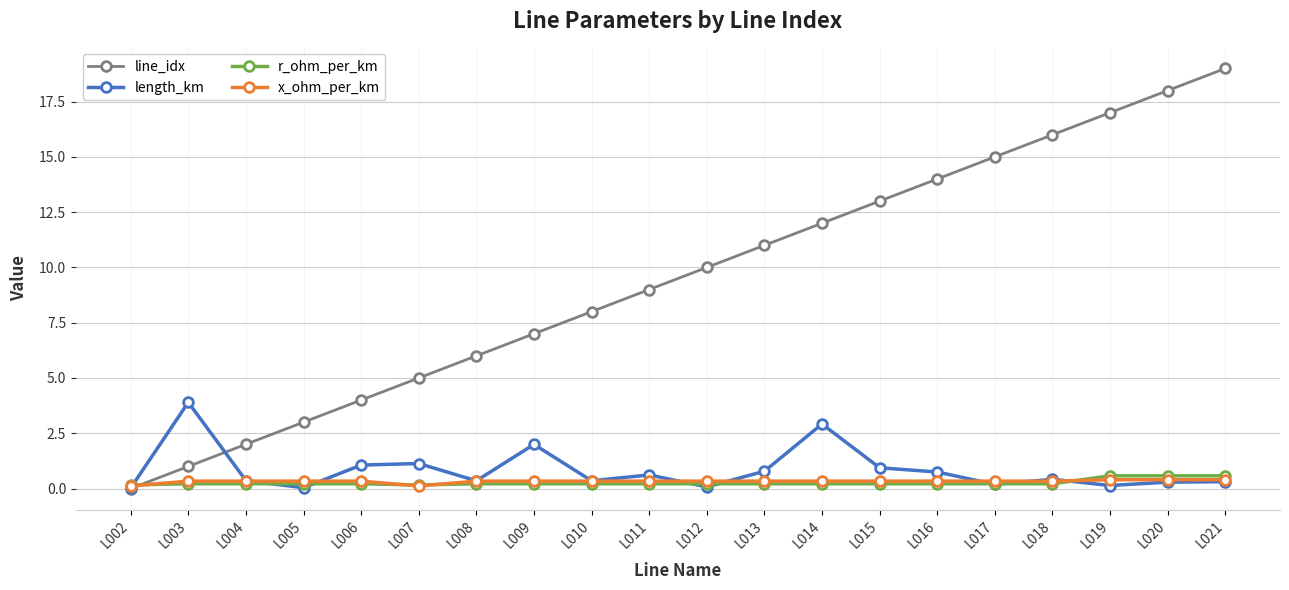

What are all the series names shown in the legend?

line_idx, length_km, r_ohm_per_km, x_ohm_per_km